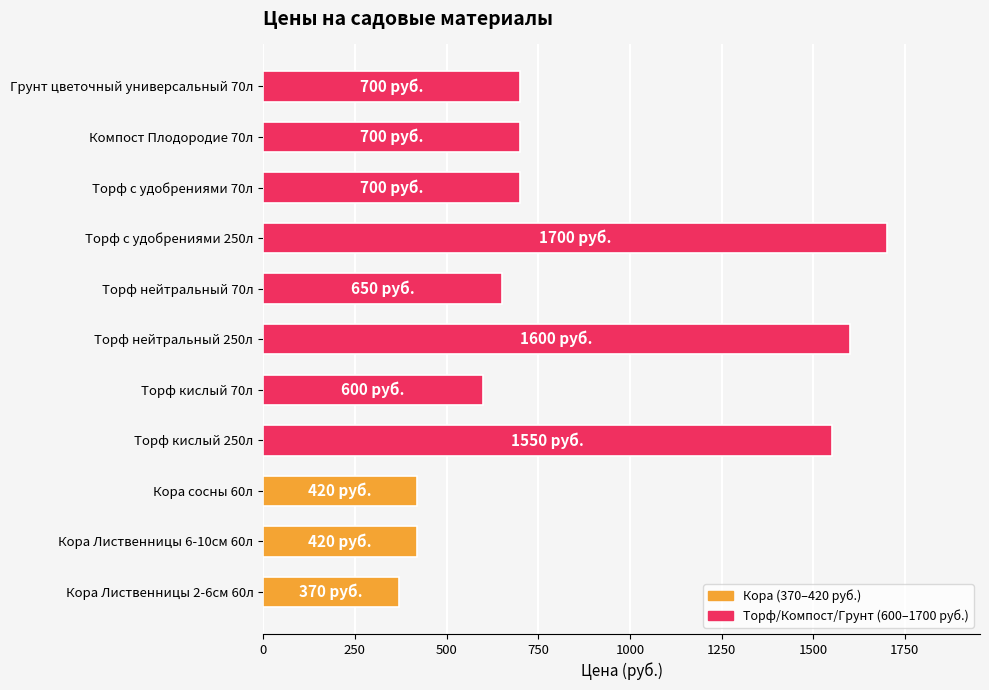

The value at Торф кислый 70л is 600. True or false?

True